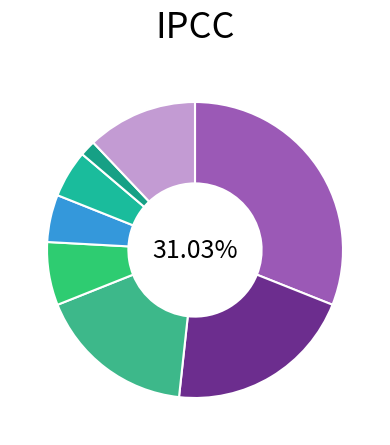

Is there any slice that represents more than half of the pie?

No